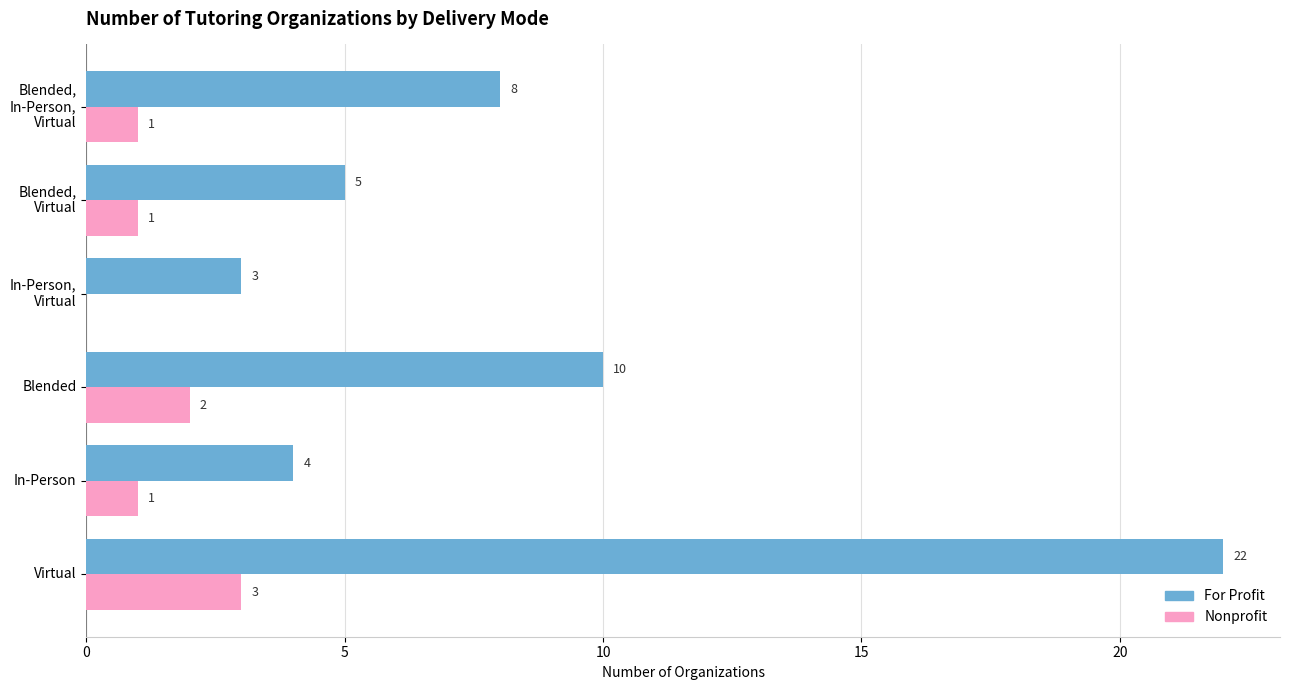

What are all the series names shown in the legend?

For Profit, Nonprofit